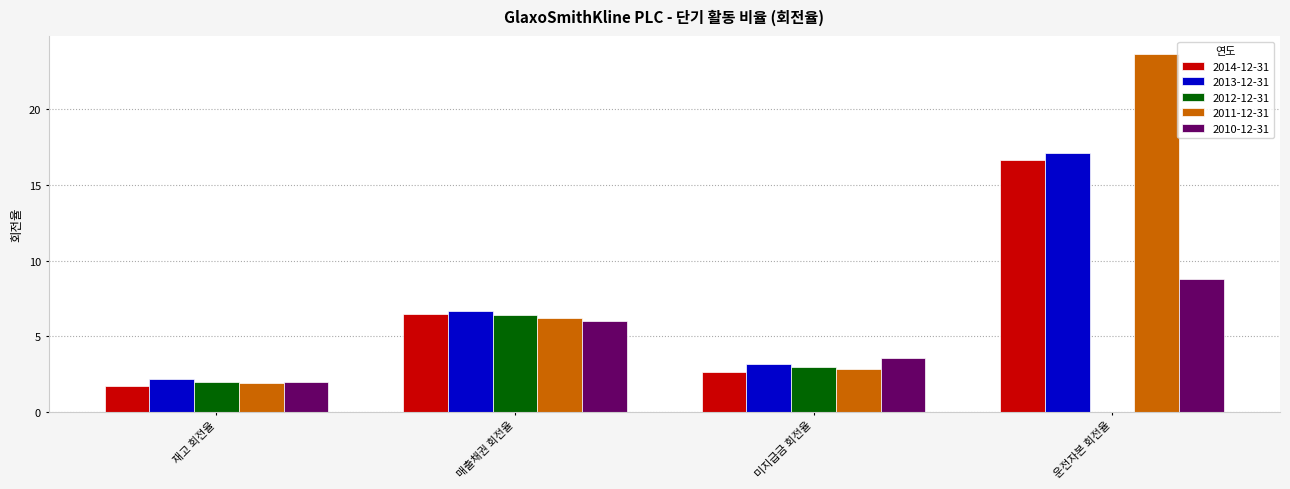

What is the sum of the 2011-12-31 values at 매출채권 회전율 and 운전자본 회전율?

29.8